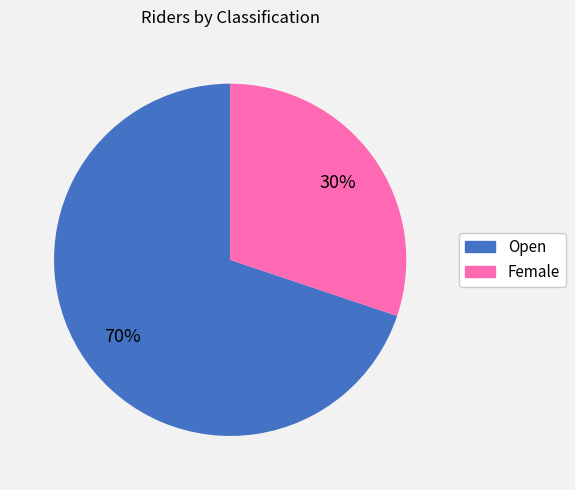

Is it true that Female is 30% of the pie?

True